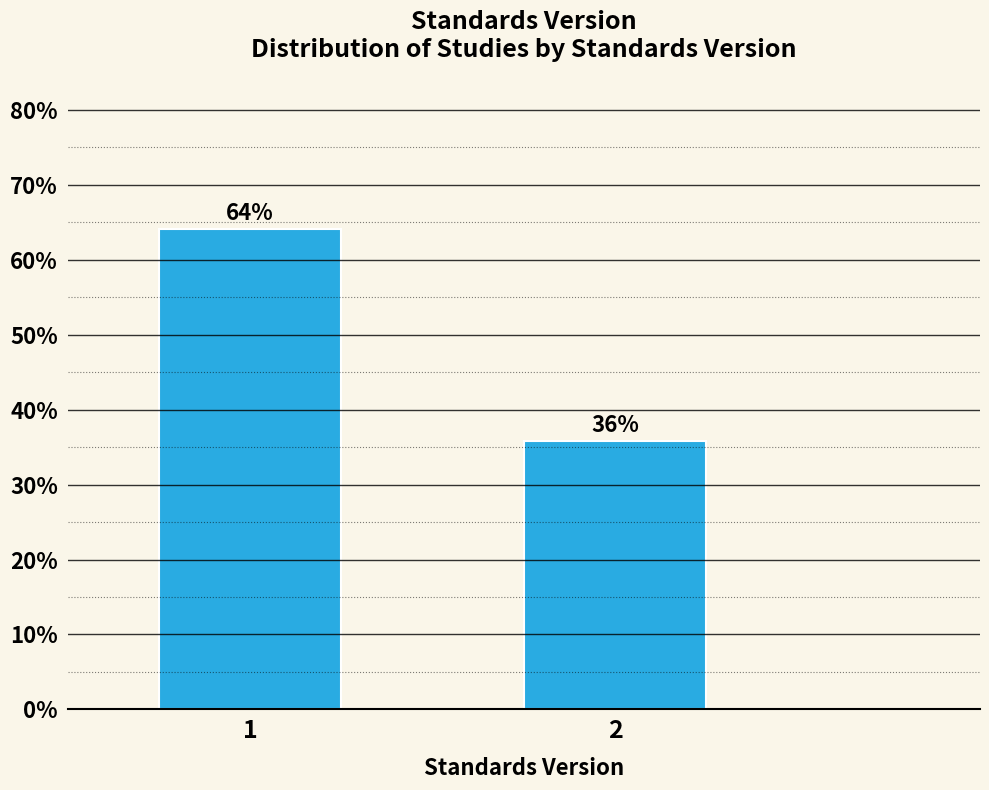

True or false: the data shows 35.8 at 2.

True